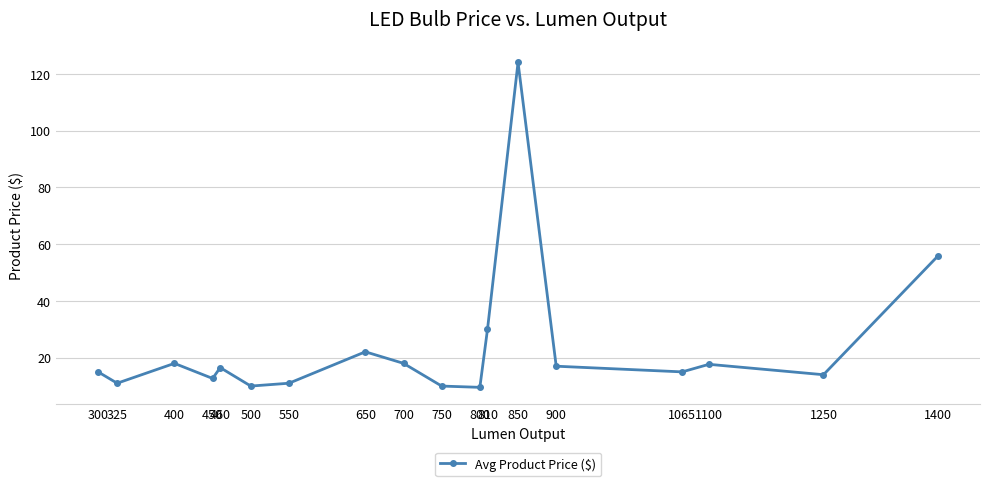

What is the difference between the values at 810 and 700?

12.0